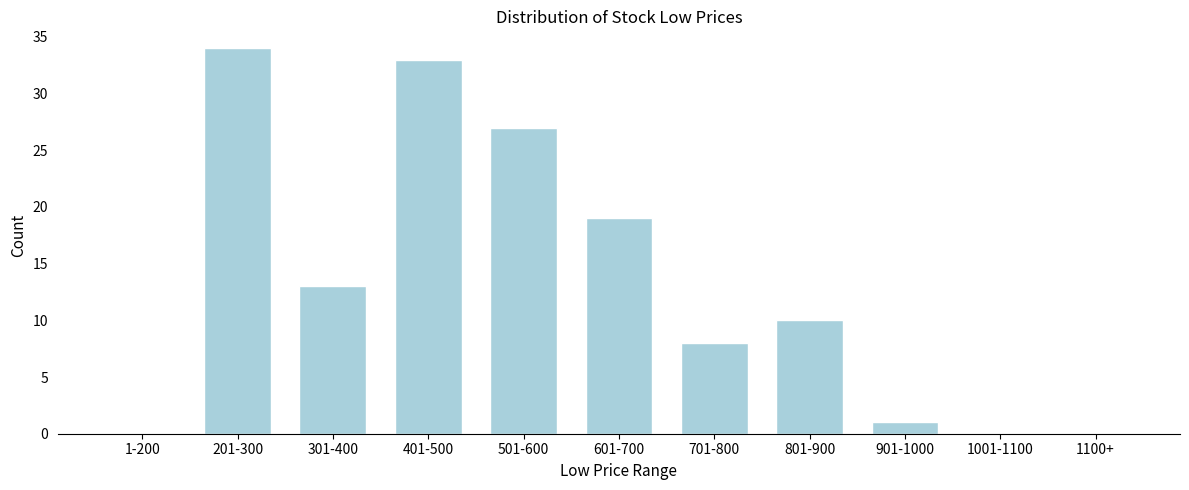

Reading left to right, extract all data points from this chart.

1-200=0	201-300=34	301-400=13	401-500=33	501-600=27	601-700=19	701-800=8	801-900=10	901-1000=1	1001-1100=0	1100+=0